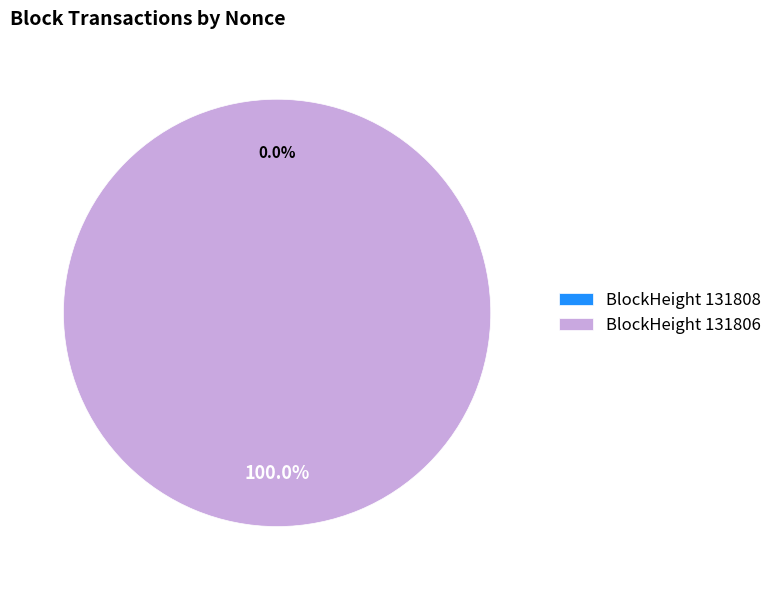

What is the largest slice in the pie chart?

BlockHeight 131806